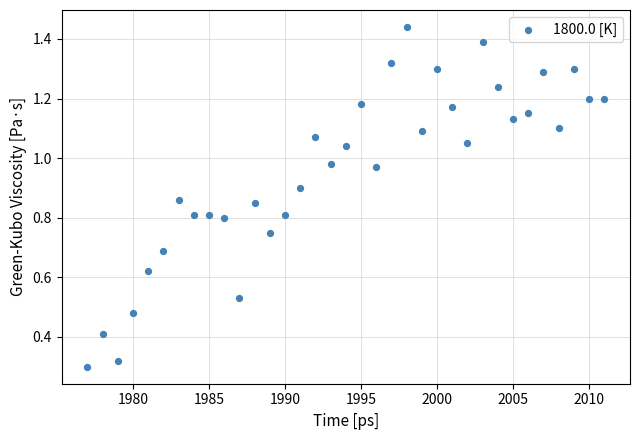

What is the range of X values (max minus min)?

34.0